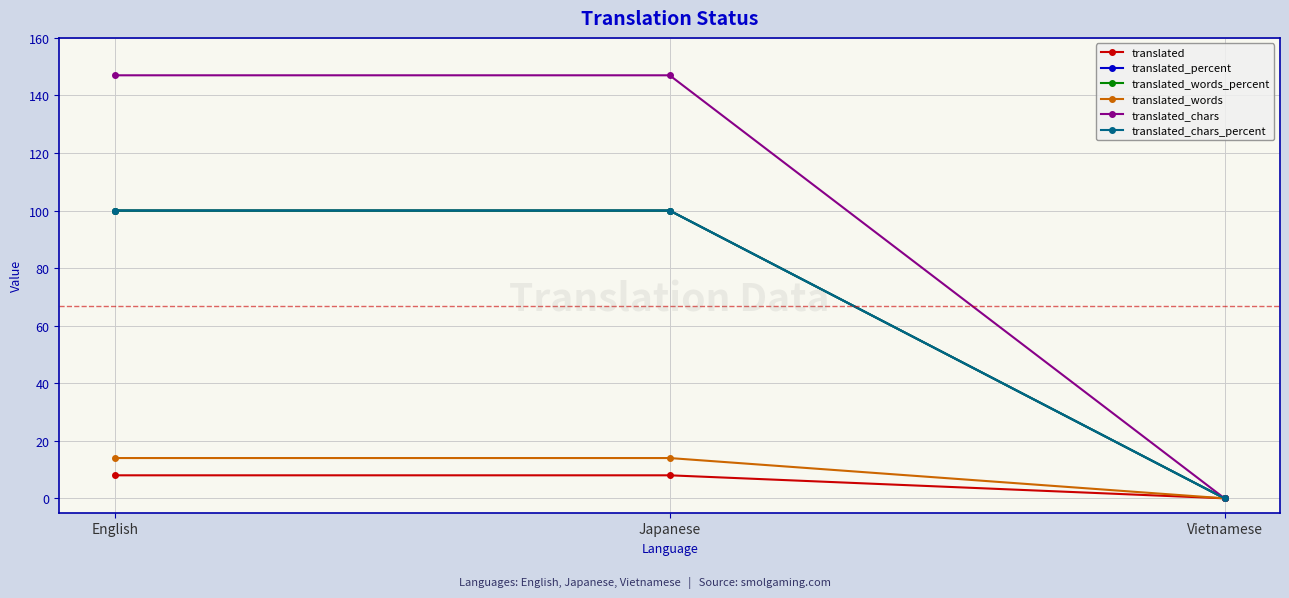

Is this an area chart (filled region under the line)?

No